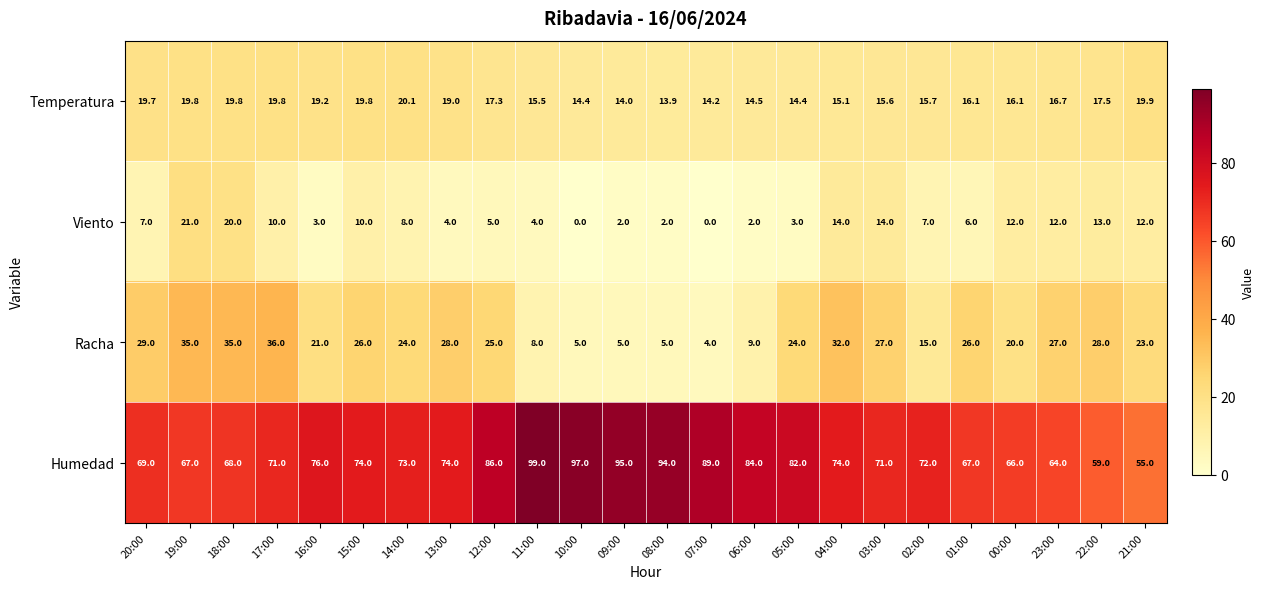

The Humedad series shows 56.2 at 07:00. True or false?

False